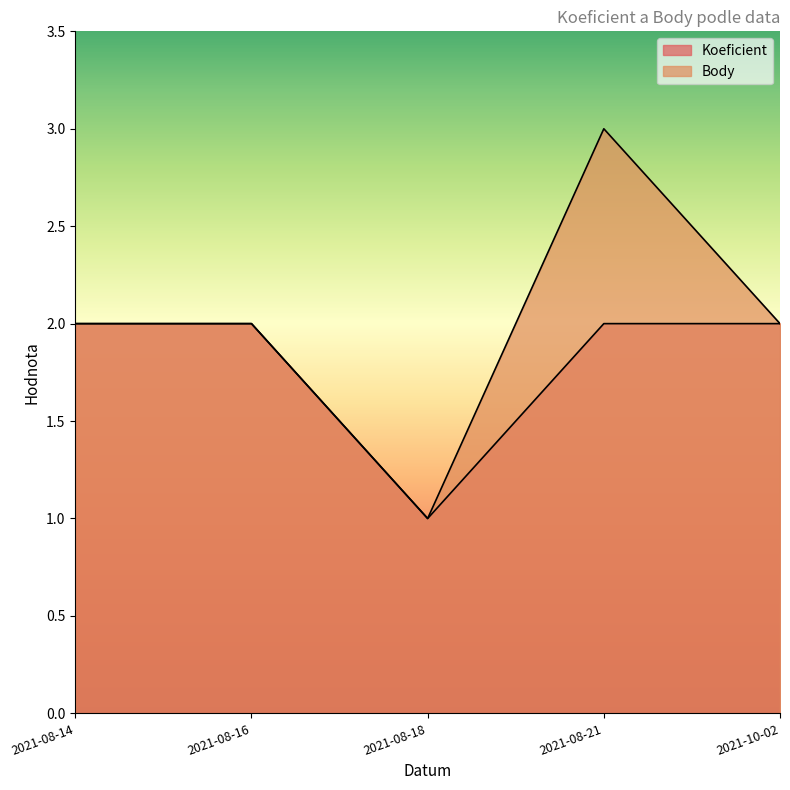

The Body series shows 3 at 2021-08-14. True or false?

False